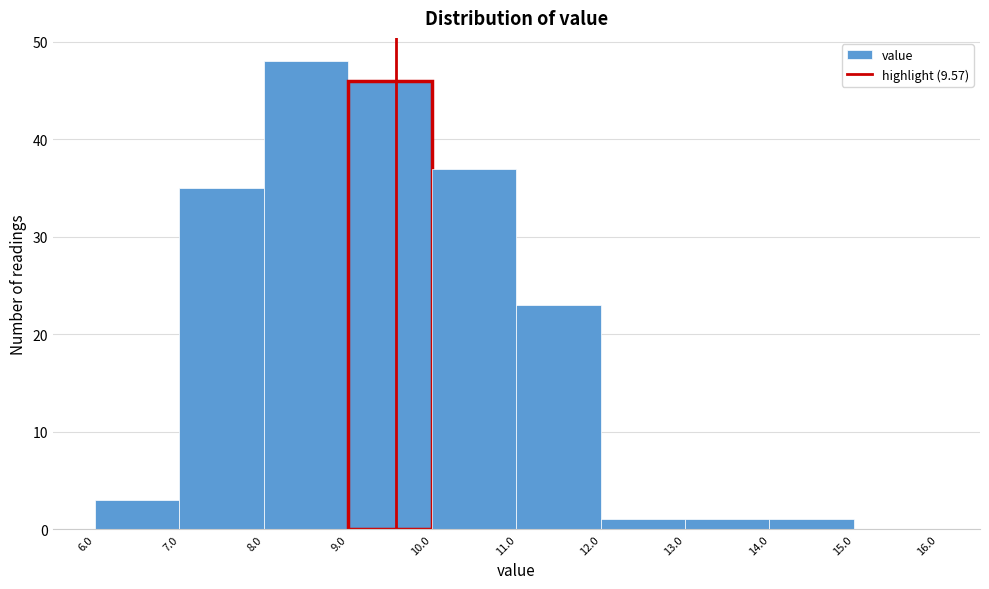

What is the height of the bar covering 12.0 to 13.0 on the x-axis? The values are not printed on the chart, so give them approximately, as read against the axis.

1